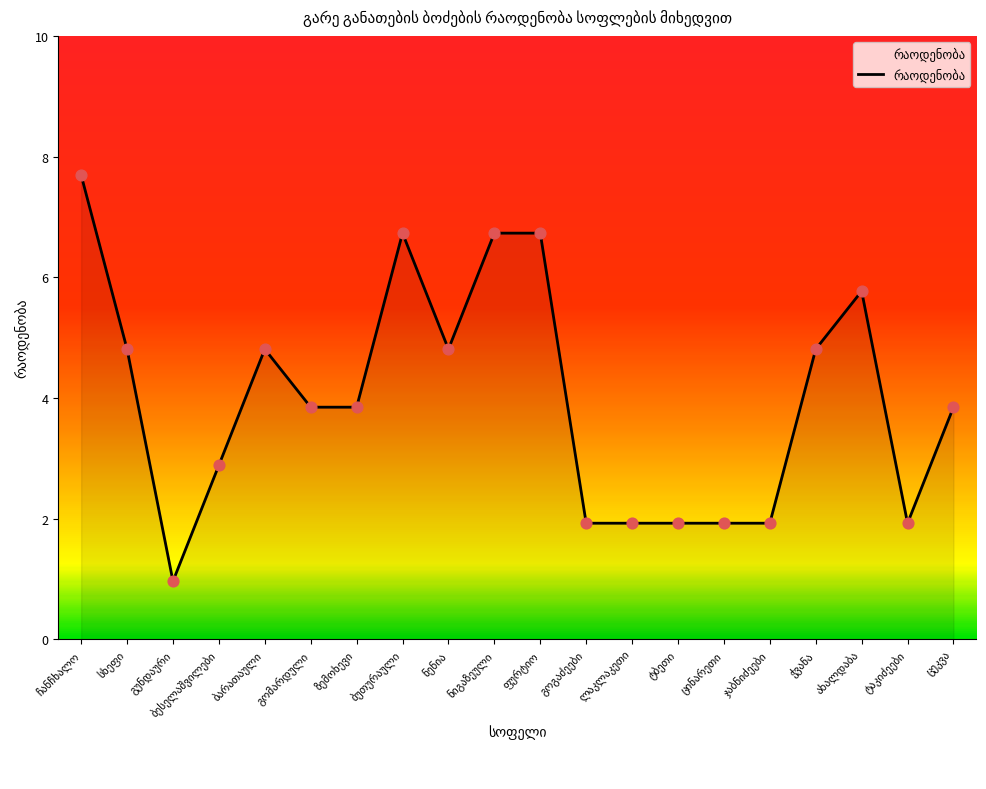

What is the change in value from ჭვანა to ცეკვა?

-1